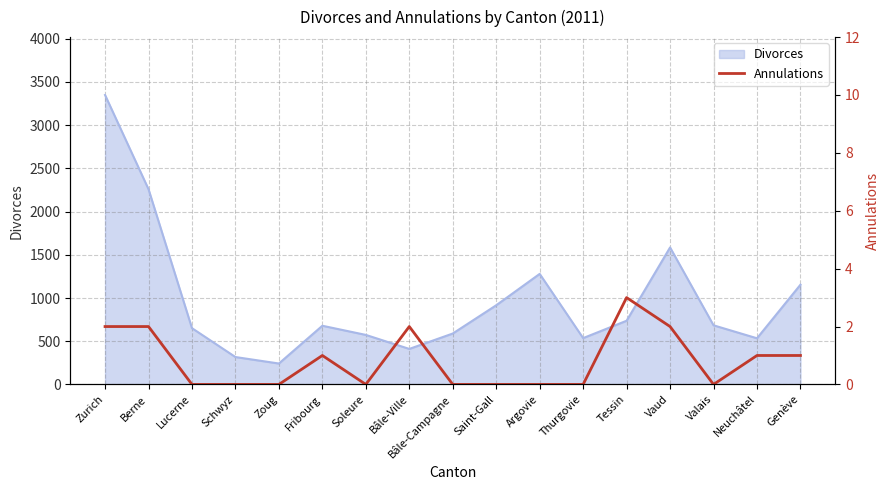

The value at Argovie is 2. True or false?

False